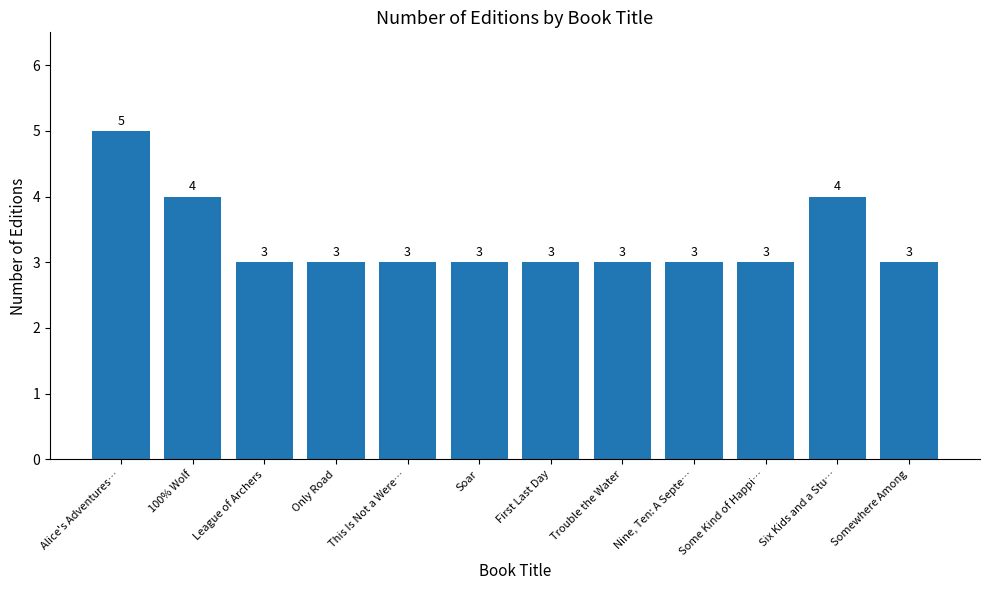

What is the change in value from Alice's Adventures… to Some Kind of Happi…?

-2